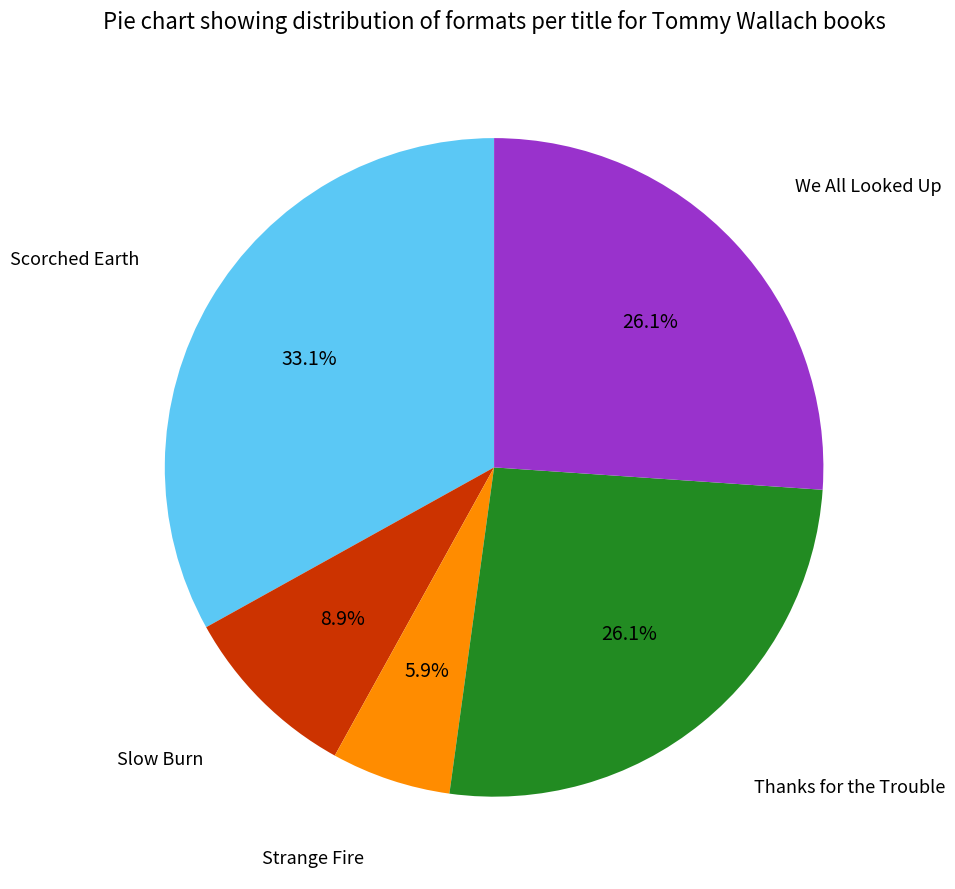

Is there any slice that represents more than half of the pie?

No